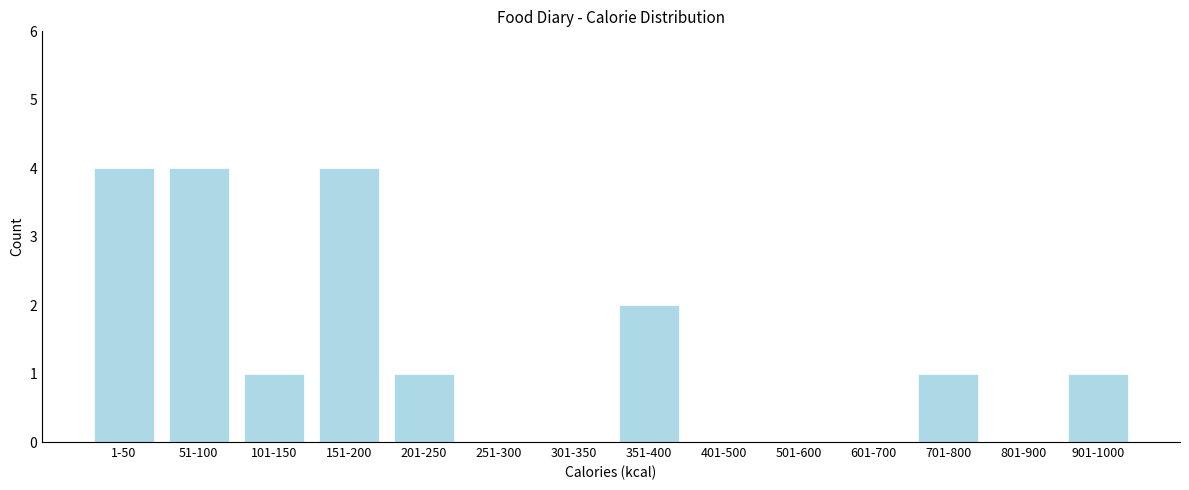

Reading left to right, extract all data points from this chart.

1-50=4	51-100=4	101-150=1	151-200=4	201-250=1	251-300=0	301-350=0	351-400=2	401-500=0	501-600=0	601-700=0	701-800=1	801-900=0	901-1000=1